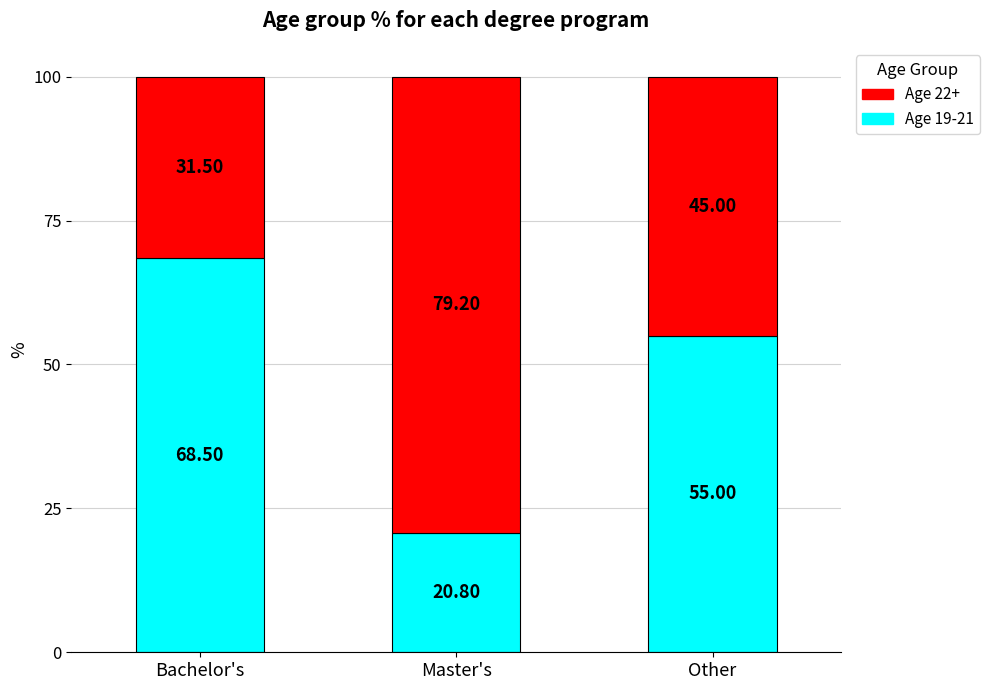

Rank the categories by Age 19-21 value from highest to lowest.

Bachelor's, Other, Master's